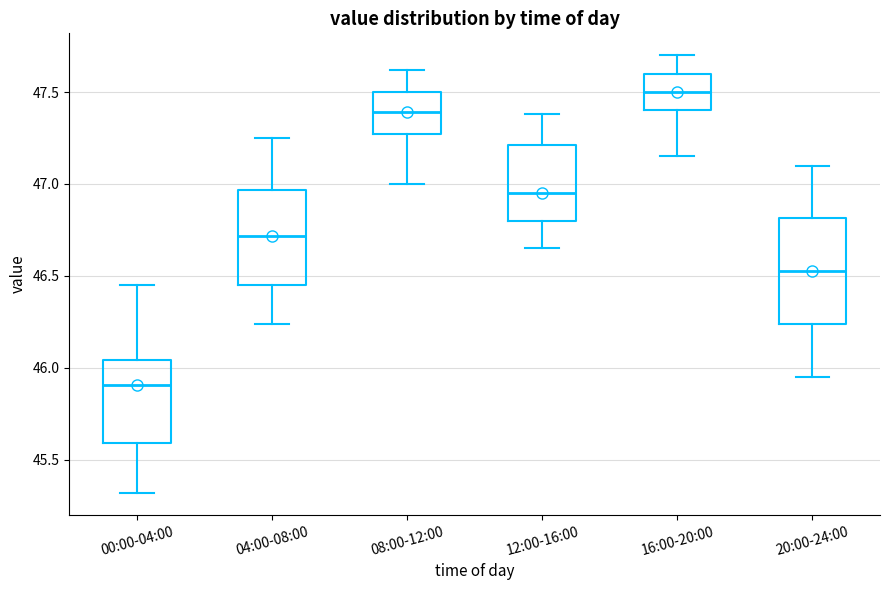

Comparing the boxes themselves (not the whiskers), which one is the tallest?

20:00-24:00